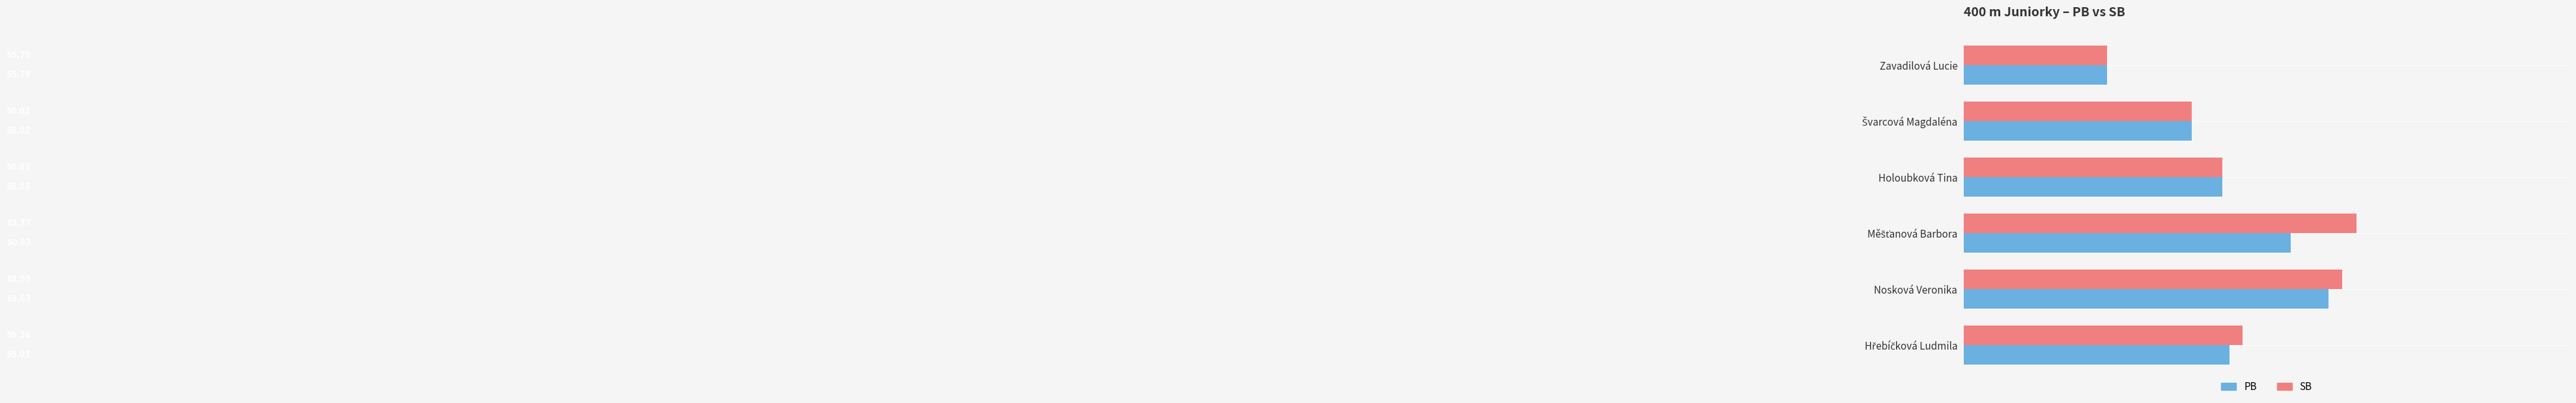

Where is SB nearest to the value 59?

Holoubková Tina